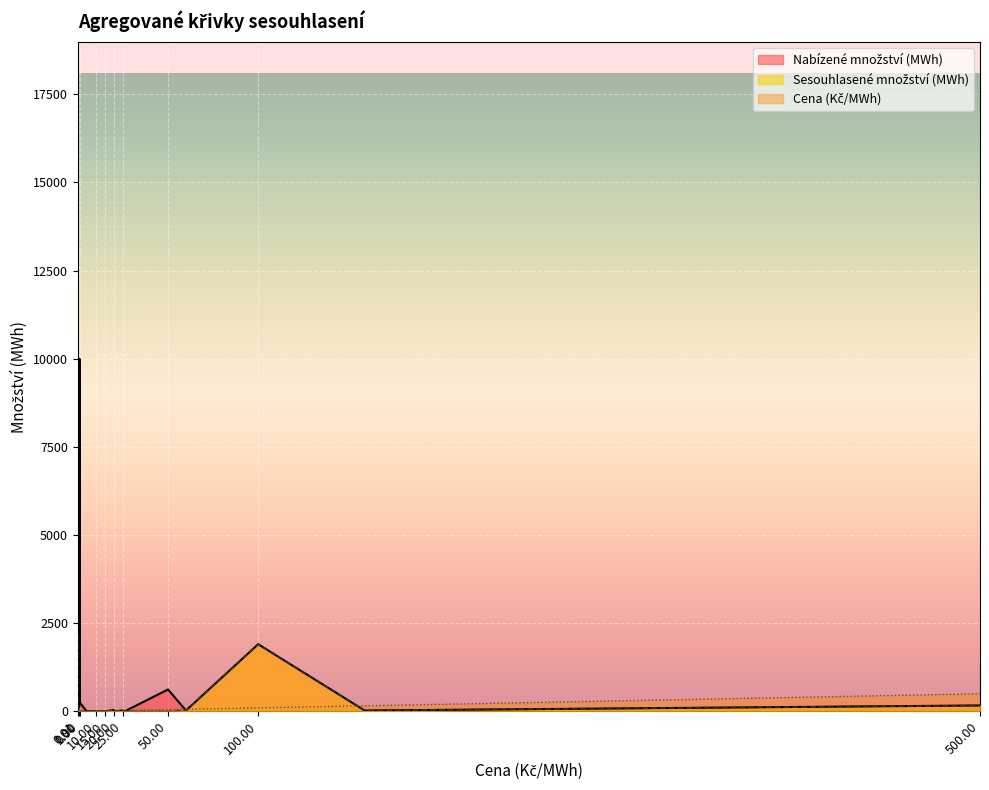

Rank the series at 26.0 from lowest to highest value.

Nabízené množství (MWh), Sesouhlasené množství (MWh), Cena (Kč/MWh)